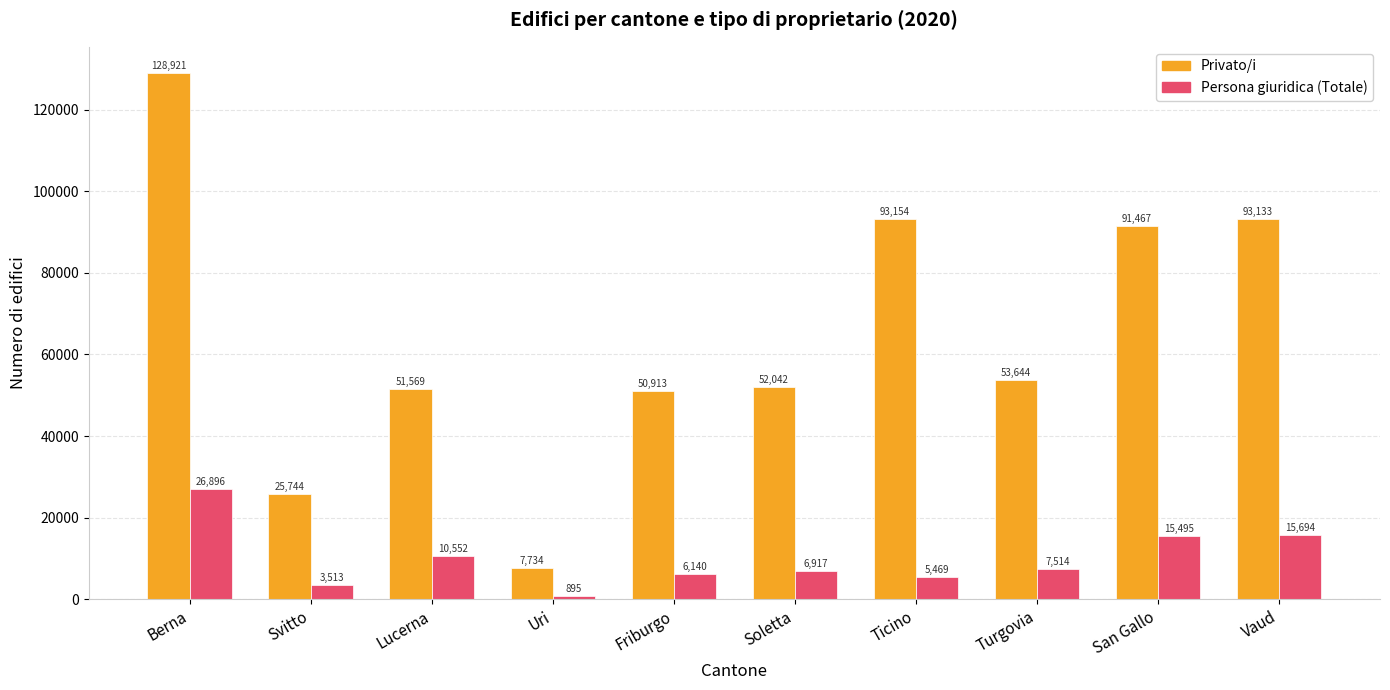

Rank the series by their average value, from highest to lowest.

Privato/i, Persona giuridica (Totale)